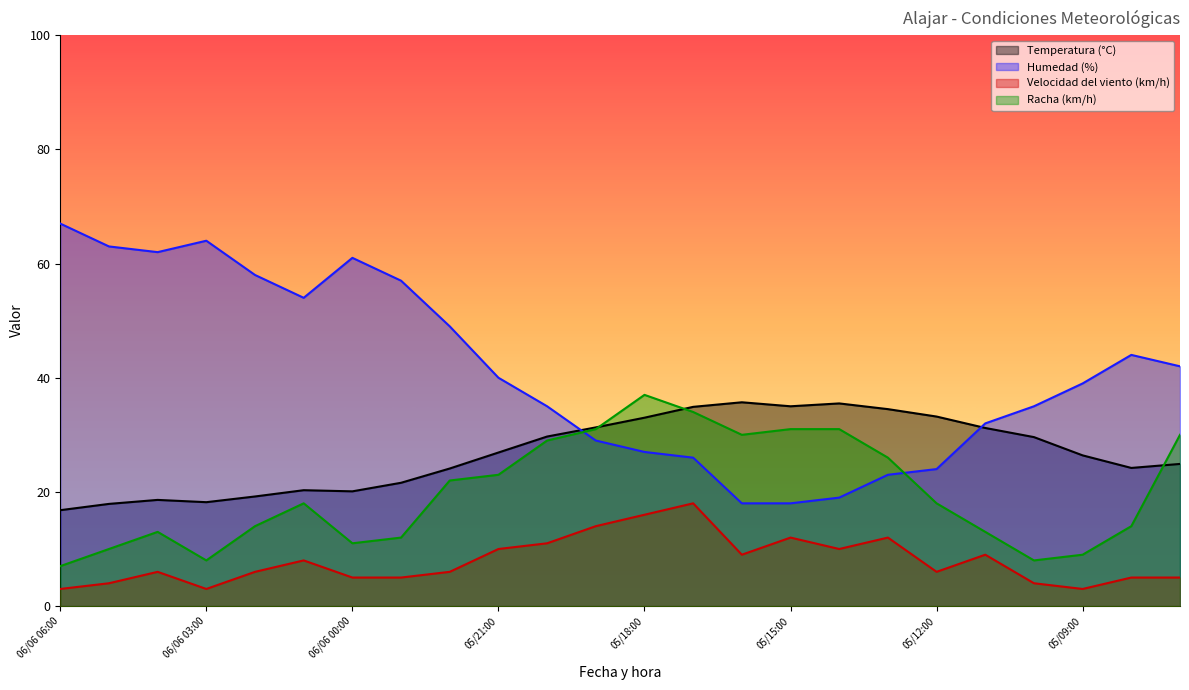

Reading left to right, extract all data points from this chart.

Temperatura (°C): 16.8	17.9	18.6	18.2	19.2	20.3	20.1	21.6	24.1	26.9	29.7	31.3	33.0	34.9	35.7	35.0	35.5	34.5	33.2	31.2	29.6	26.4	24.2	24.9
Humedad (%): 67.0	63.0	62.0	64.0	58.0	54.0	61.0	57.0	49.0	40.0	35.0	29.0	27.0	26.0	18.0	18.0	19.0	23.0	24.0	32.0	35.0	39.0	44.0	42.0
Velocidad del viento (km/h): 3.0	4.0	6.0	3.0	6.0	8.0	5.0	5.0	6.0	10.0	11.0	14.0	16.0	18.0	9.0	12.0	10.0	12.0	6.0	9.0	4.0	3.0	5.0	5.0
Racha (km/h): 7.0	10.0	13.0	8.0	14.0	18.0	11.0	12.0	22.0	23.0	29.0	31.0	37.0	34.0	30.0	31.0	31.0	26.0	18.0	13.0	8.0	9.0	14.0	30.0